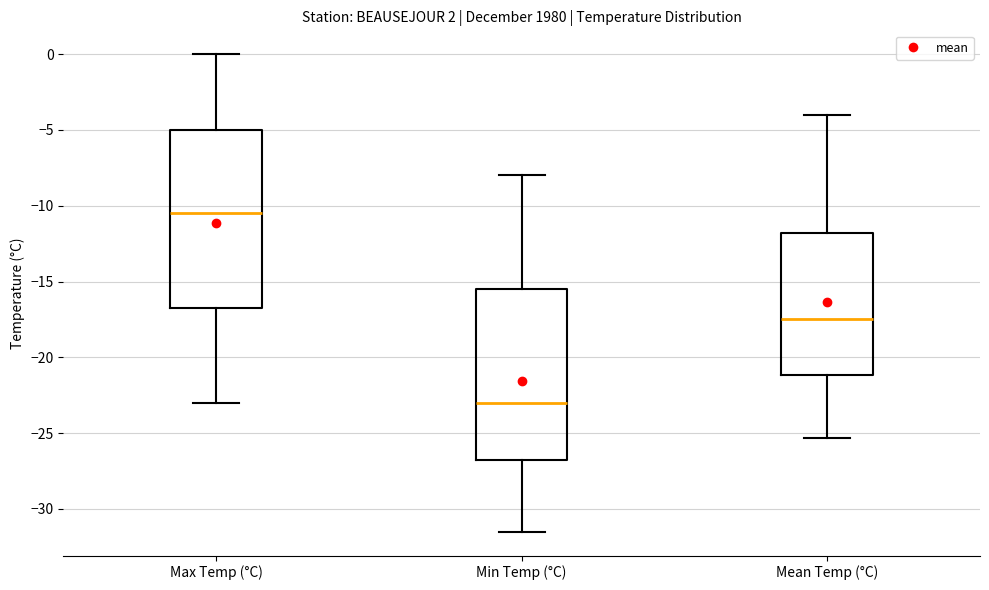

Comparing the boxes themselves (not the whiskers), which one is the tallest?

Max Temp (°C)